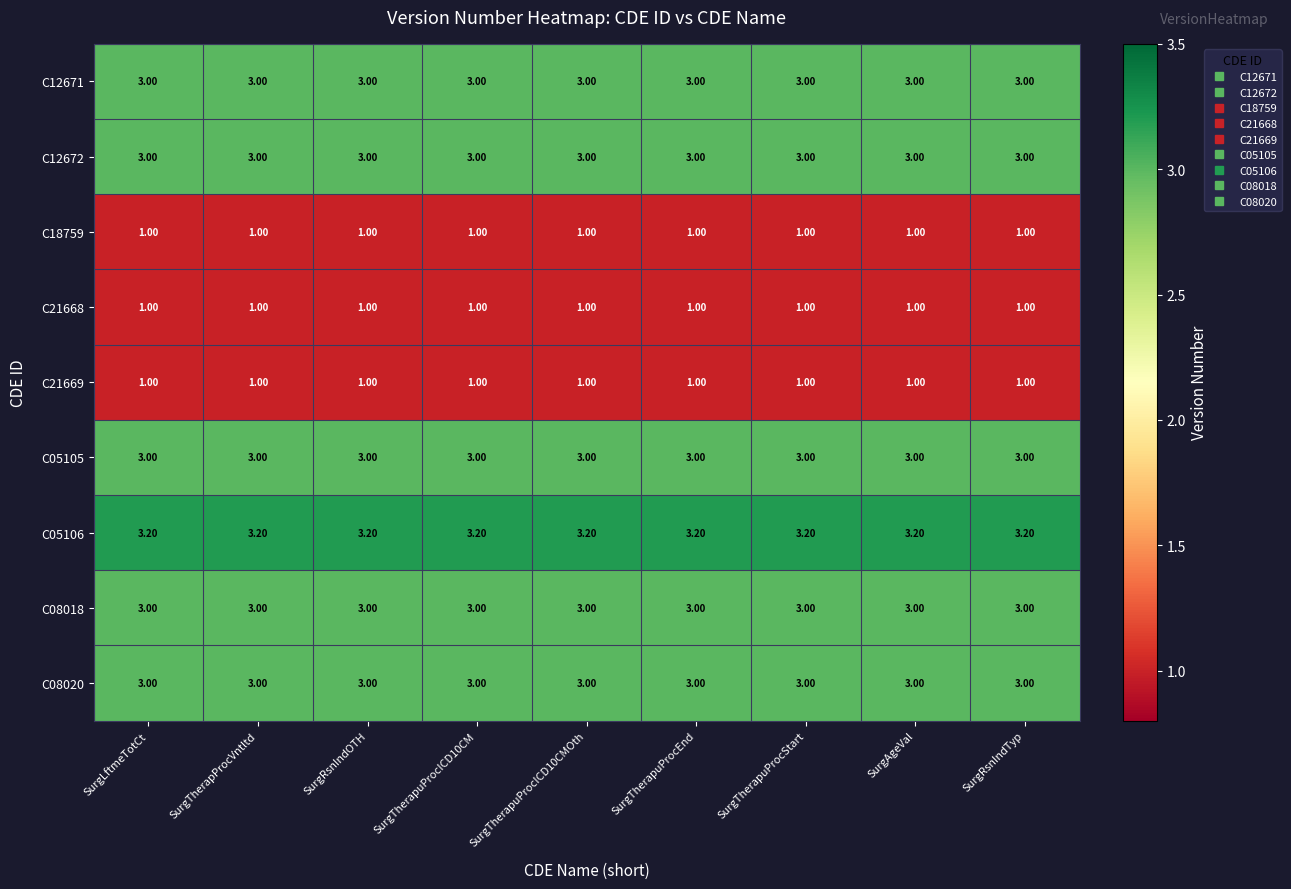

What is the sum of the C12672 values at SurgLftmeTotCt and SurgTherapuProcStart?

6.0